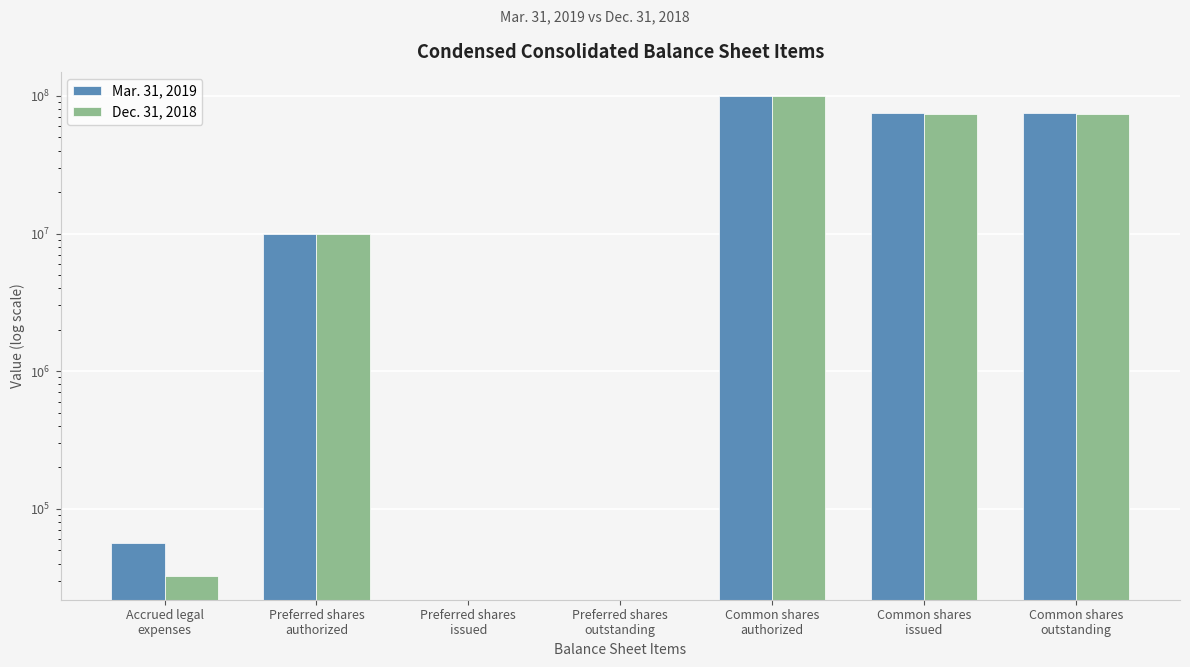

How many bars are there in each group?

2